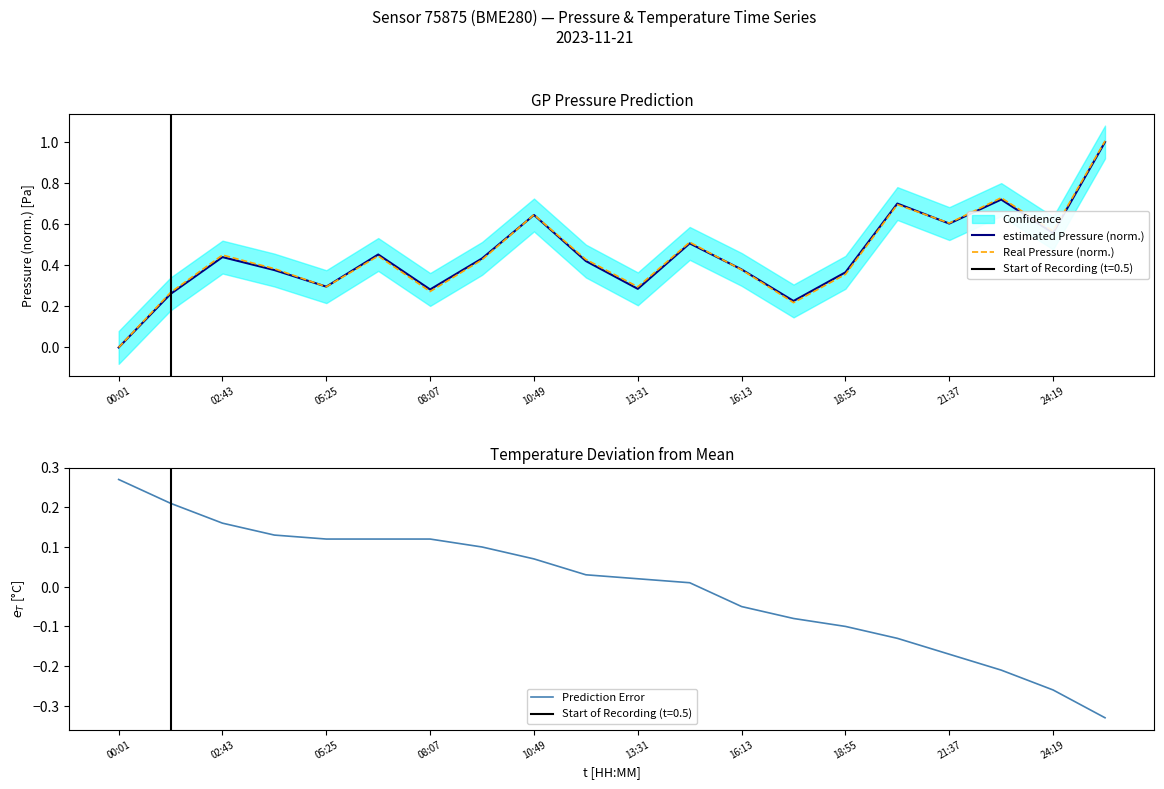

Is the value of Real Pressure (norm.) at 05:25 greater than the value of estimated Pressure (norm.) at 21:37?

No